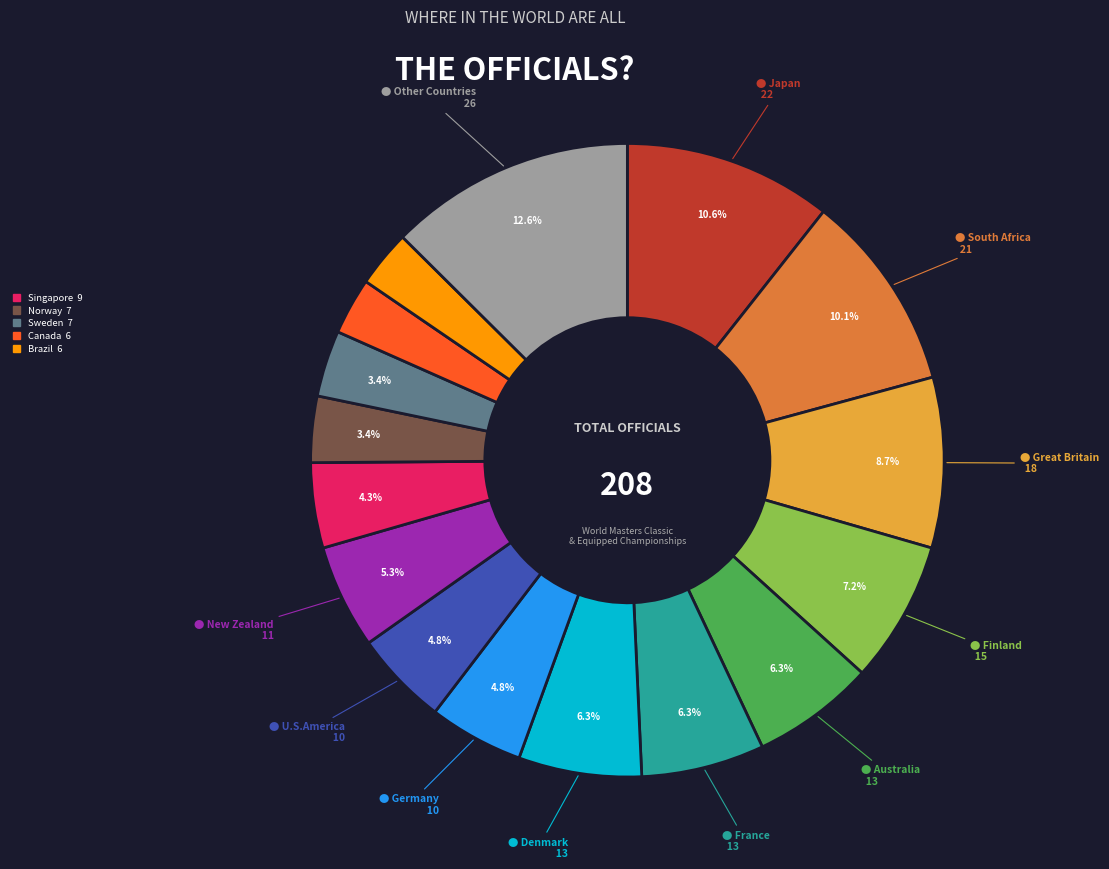

Is there any slice that represents more than half of the pie?

No